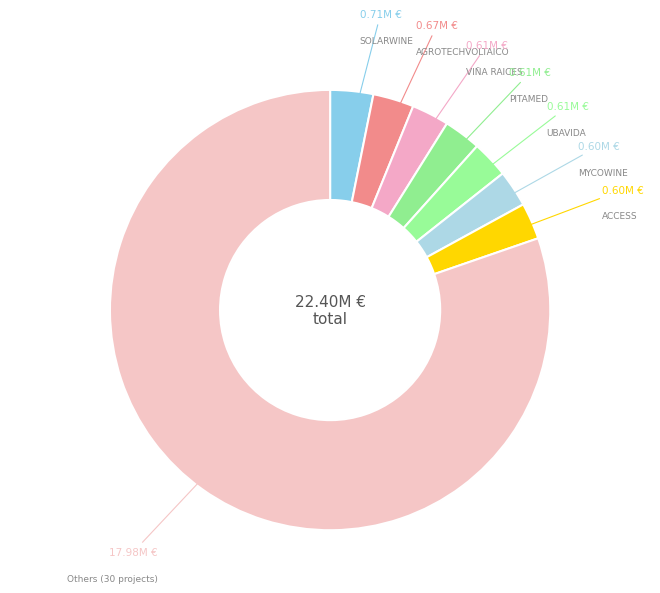

Approximately how many times larger is the value at VIÑA RAICES compared to MYCOWINE?

1.0